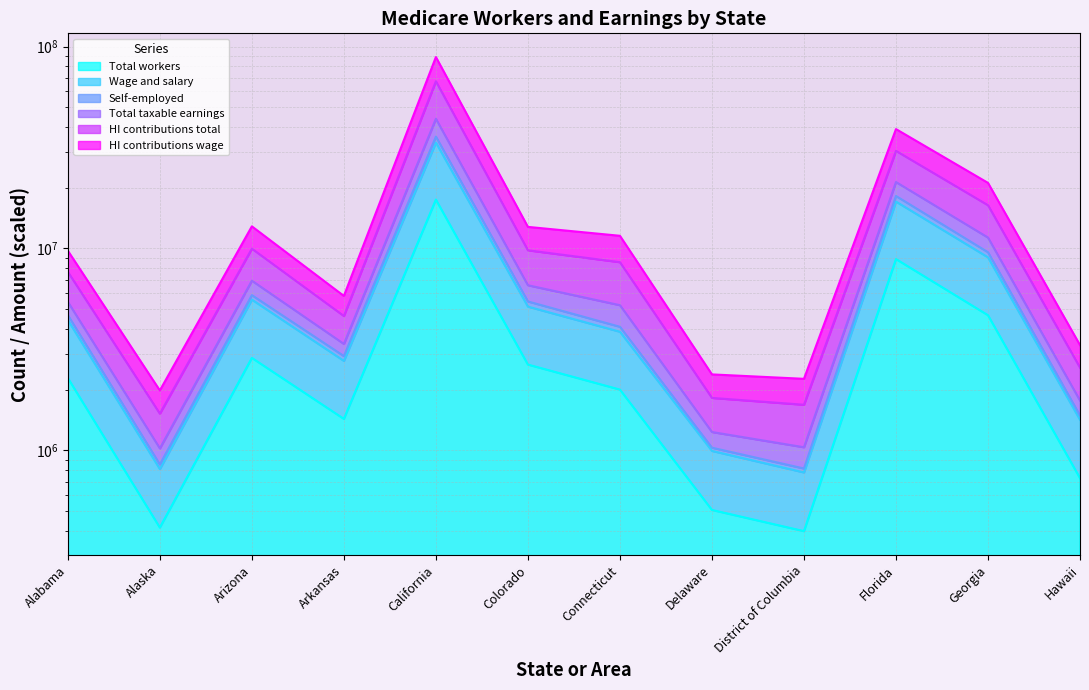

True or false: Self-employed and Wage and salary cross at least once.

False